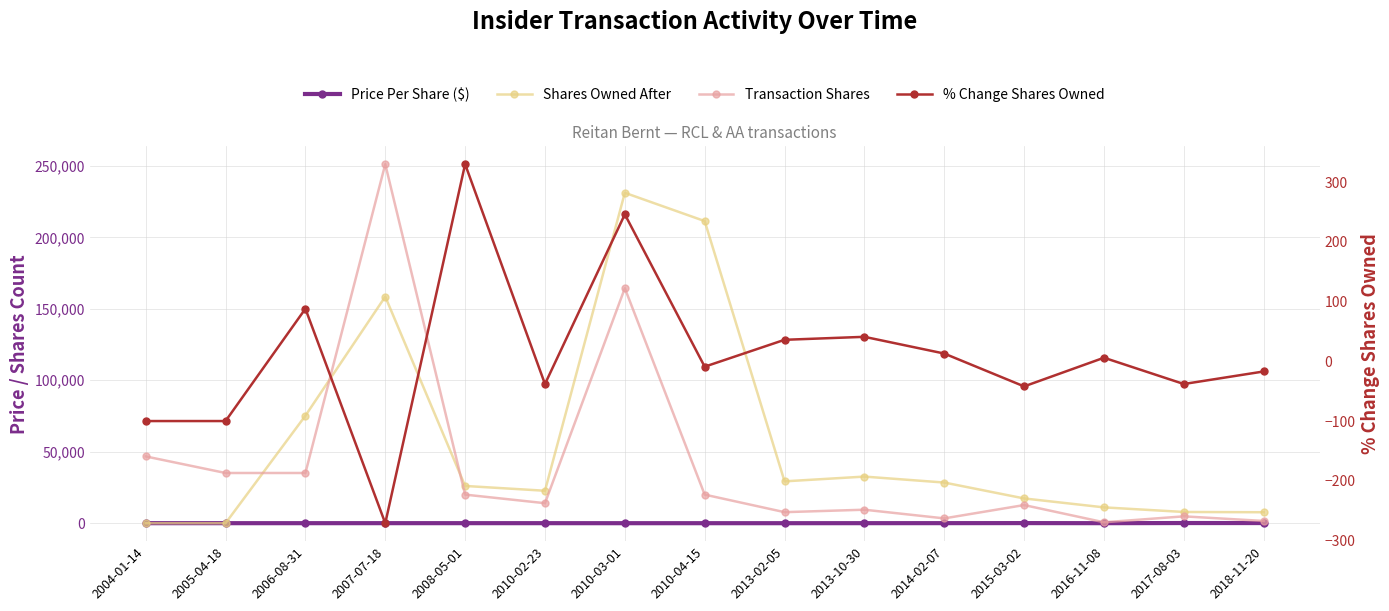

What is the total value across all series at 2008-05-01?

46425.9